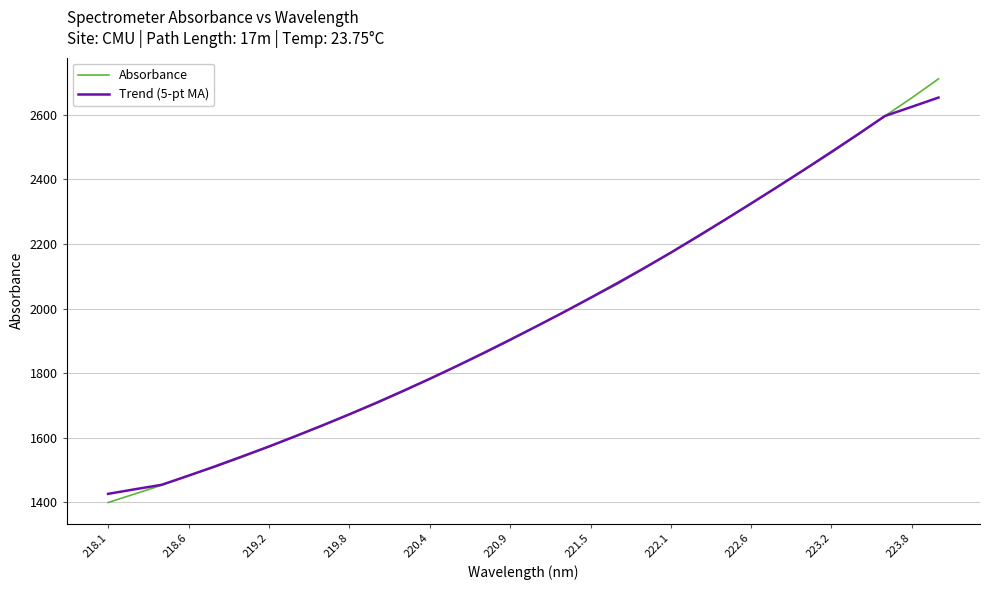

Which series has the largest range (max minus min)?

Absorbance